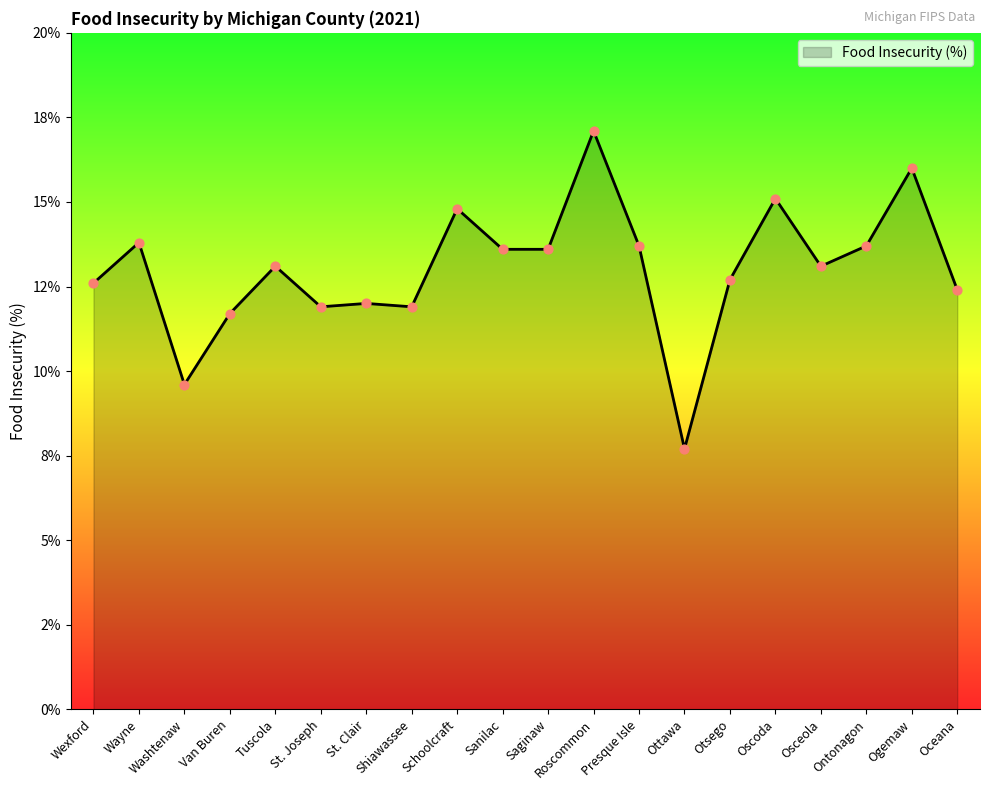

Between Schoolcraft and Saginaw, which is larger?

Schoolcraft